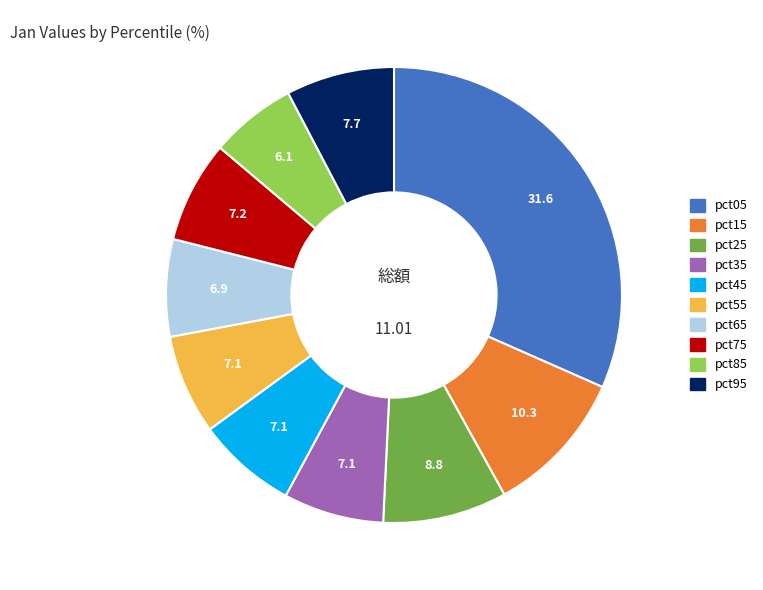

How many segments does this pie chart have?

10